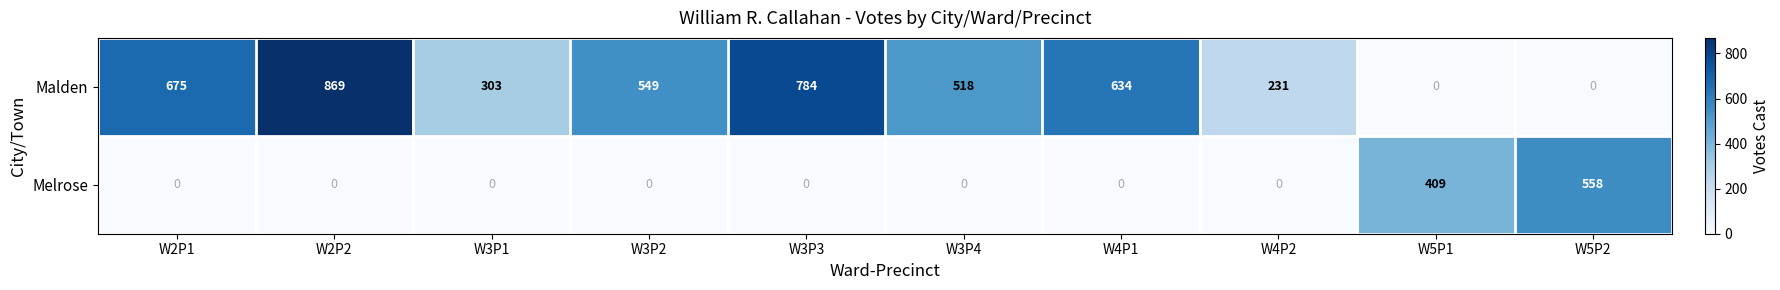

The Melrose series shows 409 at W5P1. True or false?

True